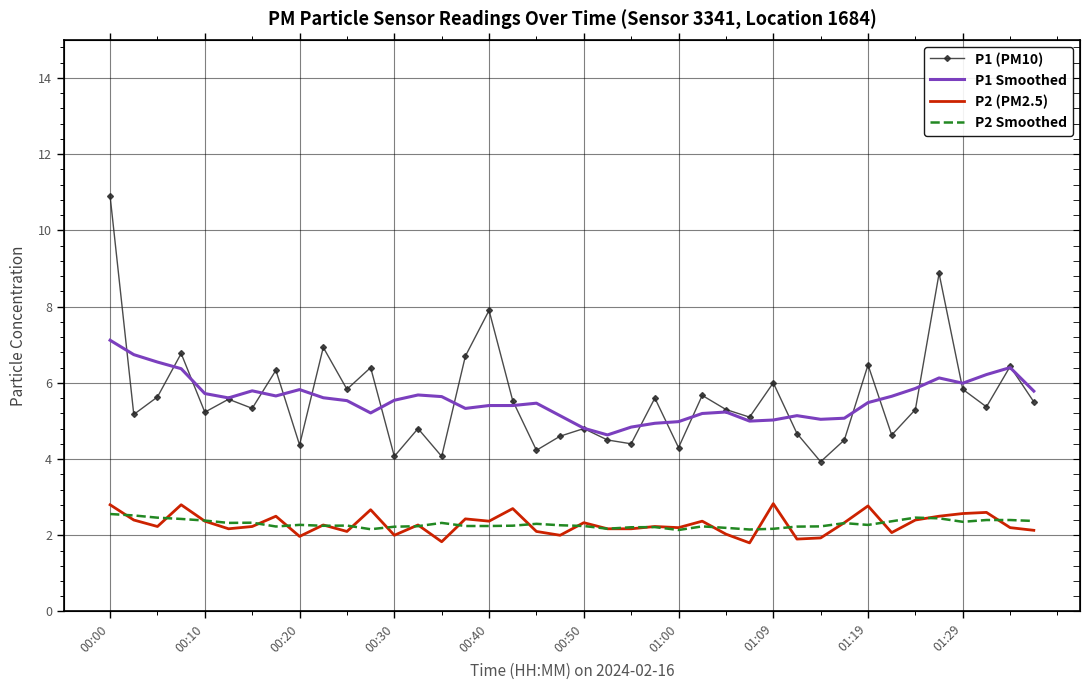

What is the sum of all P2 (PM2.5) values?

91.7